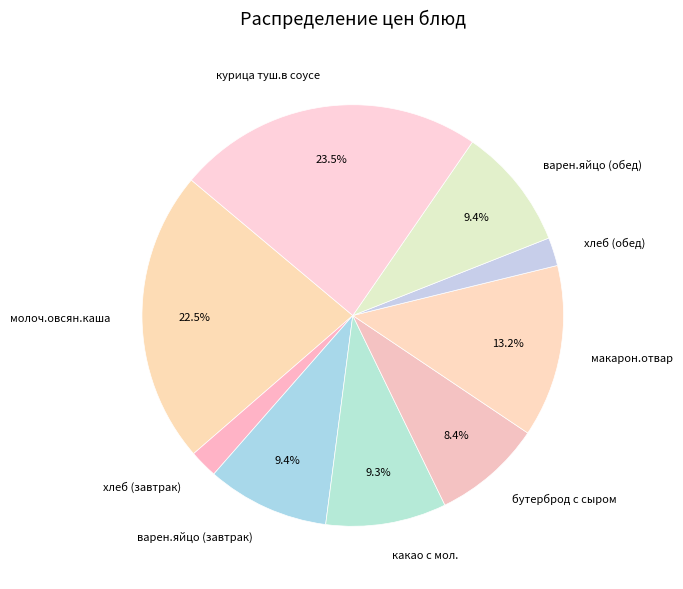

How many slices are in this pie chart?

9